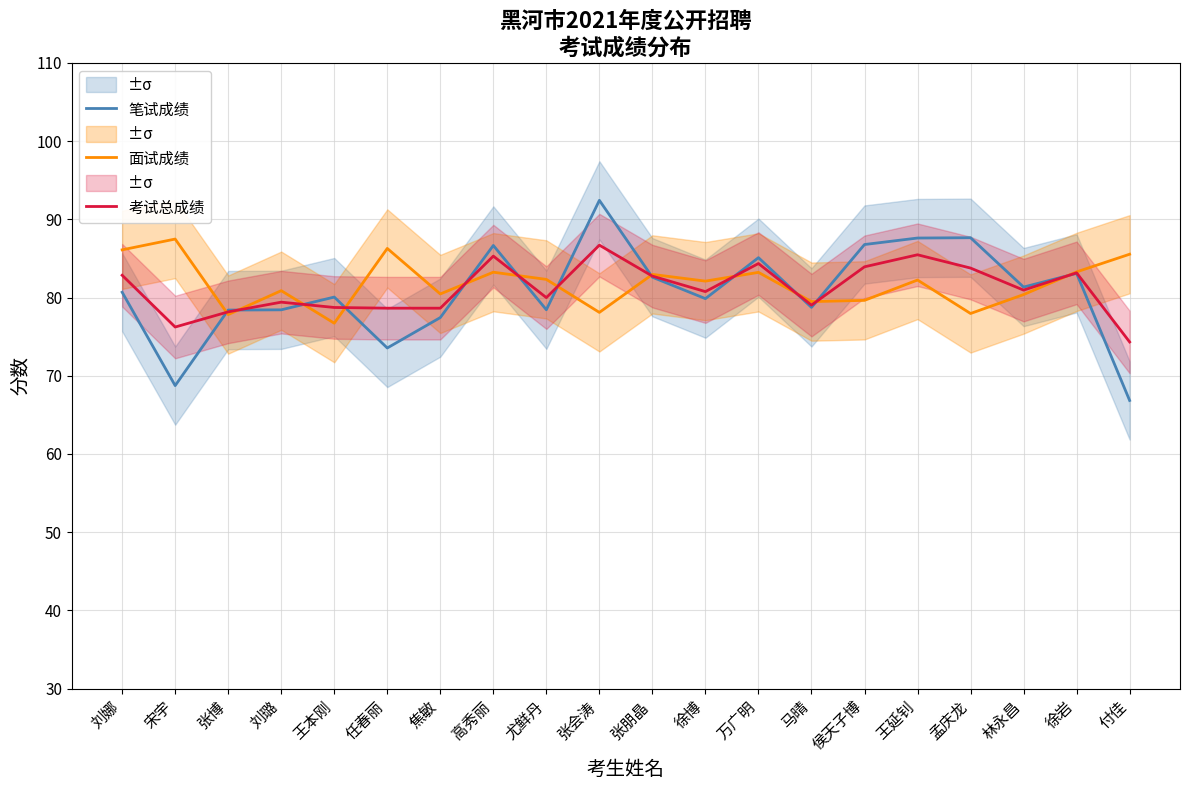

Which series ends up on top after the final intersection of 笔试成绩 and 考试总成绩?

考试总成绩